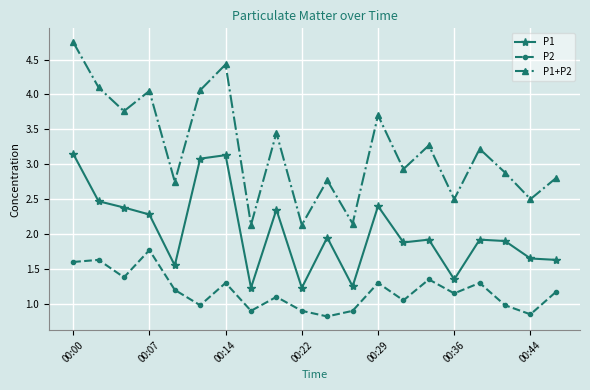

List the series in order of their peak value, lowest first.

P2, P1, P1+P2